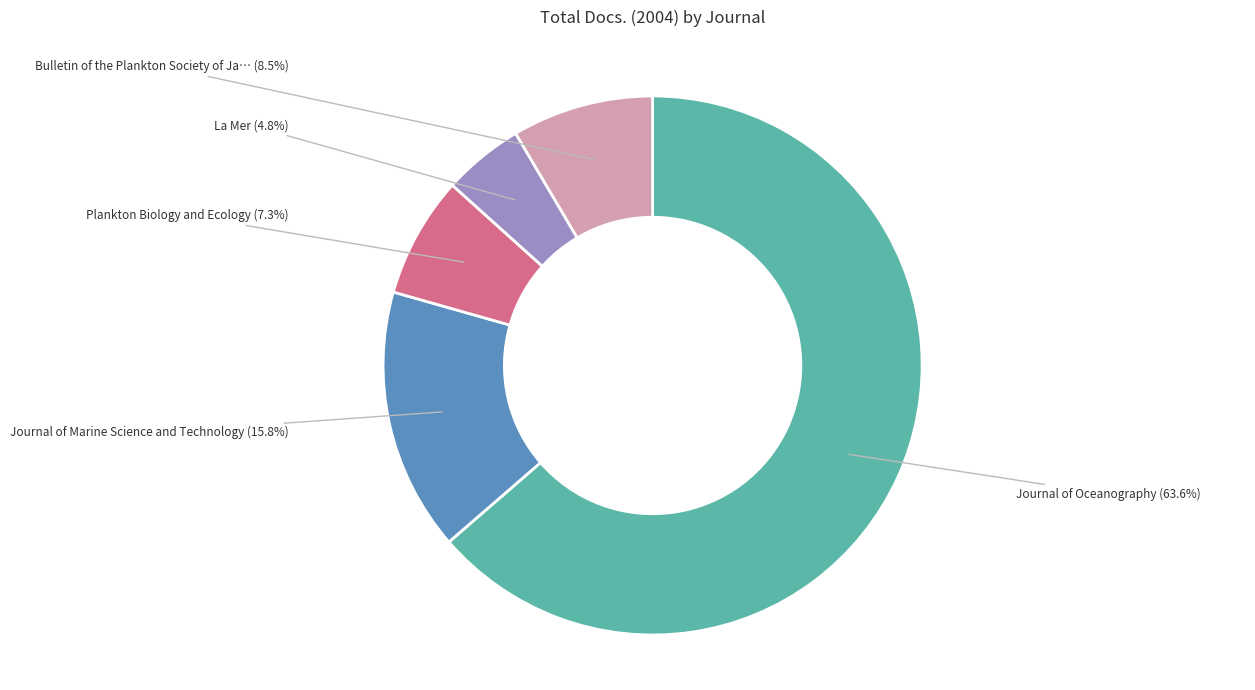

Is there a majority slice in this chart?

Yes